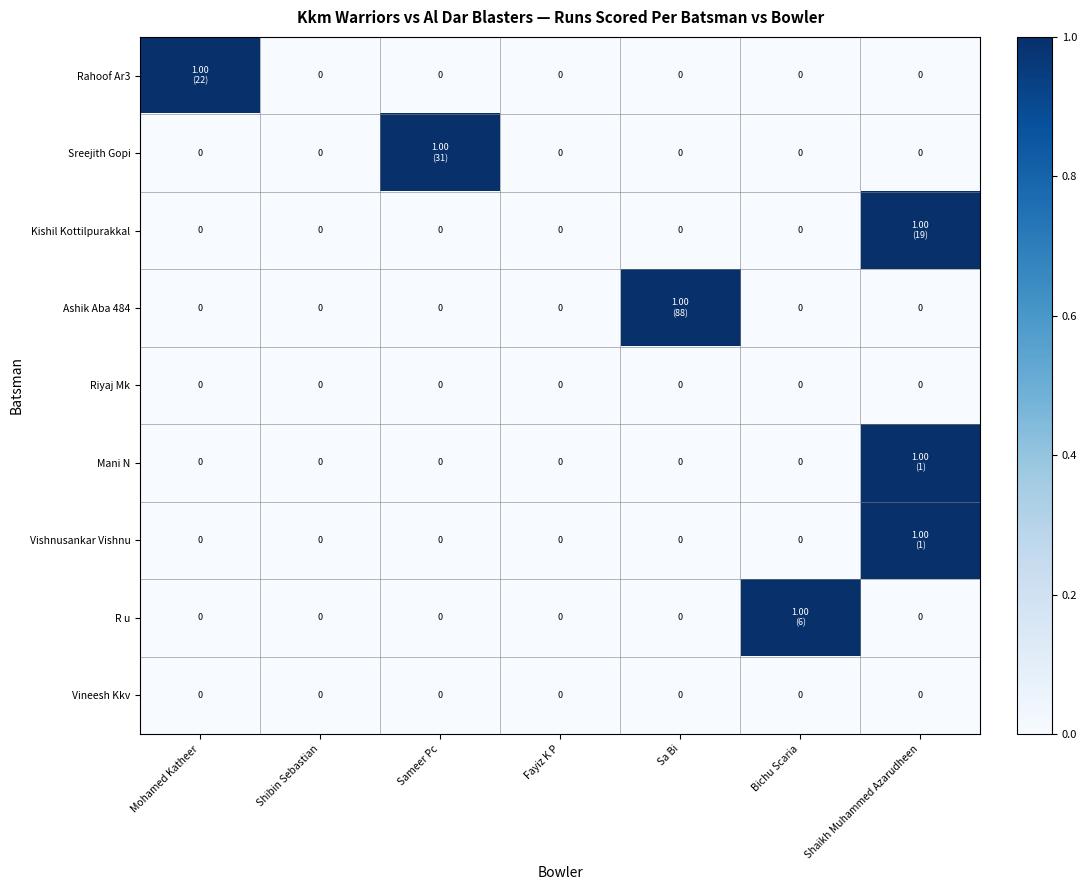

How many data points does each series have?

7